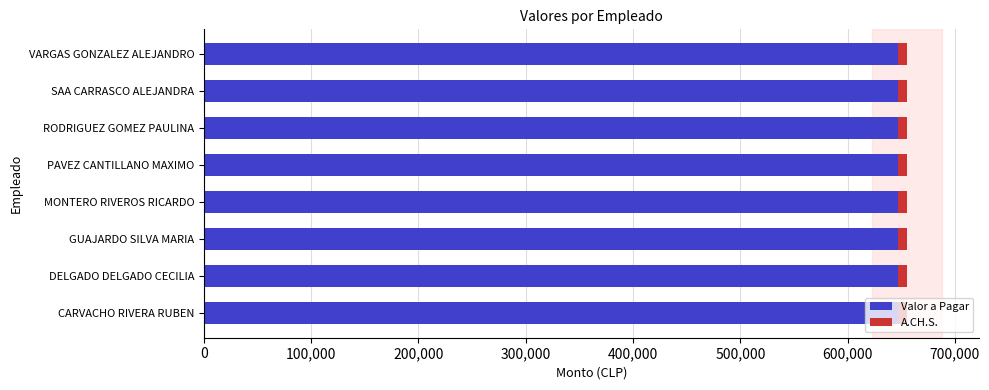

What is the highest value of the Valor a Pagar series?

646916